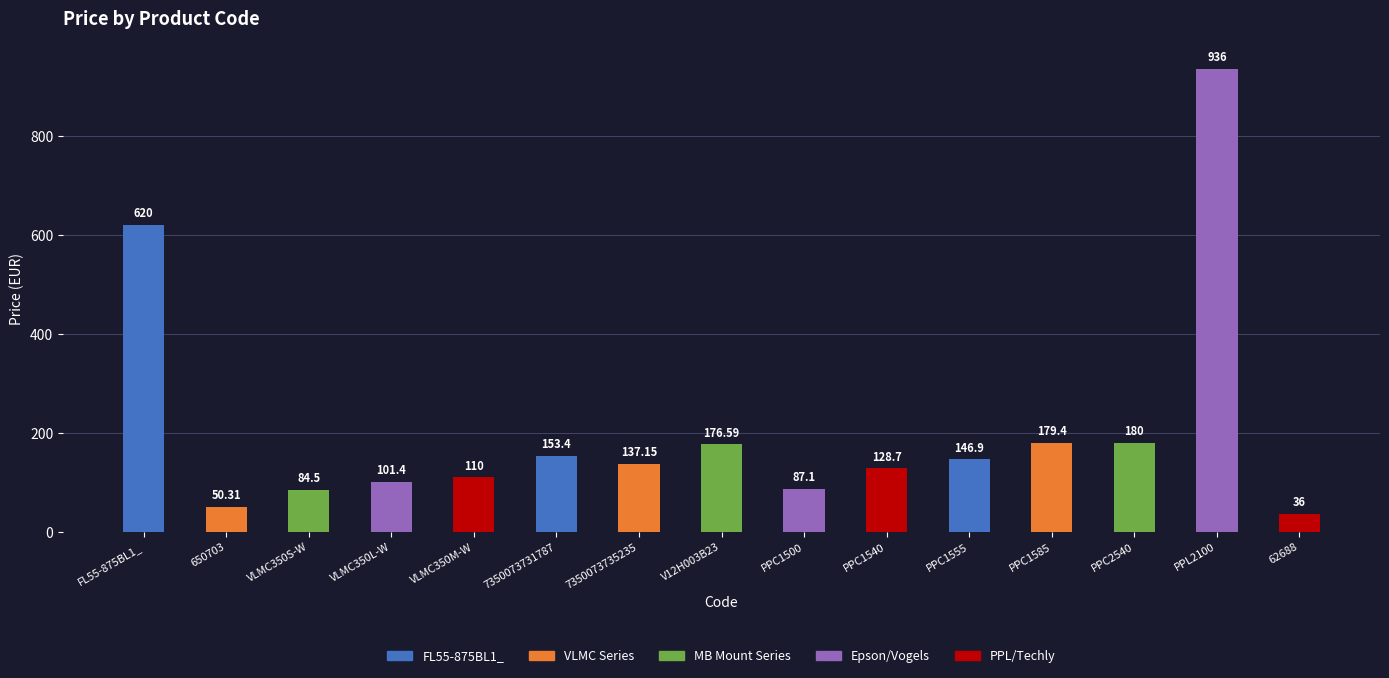

What is the label of the 13th bar from the right?

VLMC350S-W